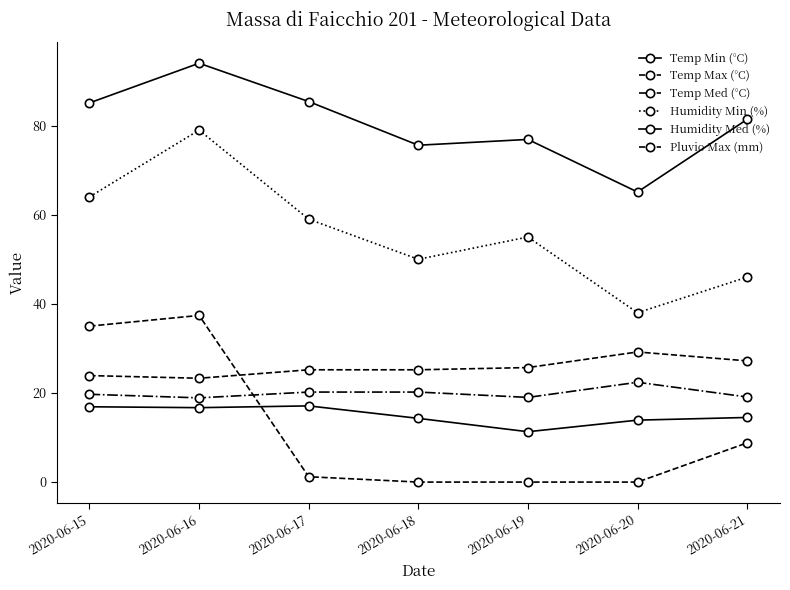

Count the number of categories in the chart.

7